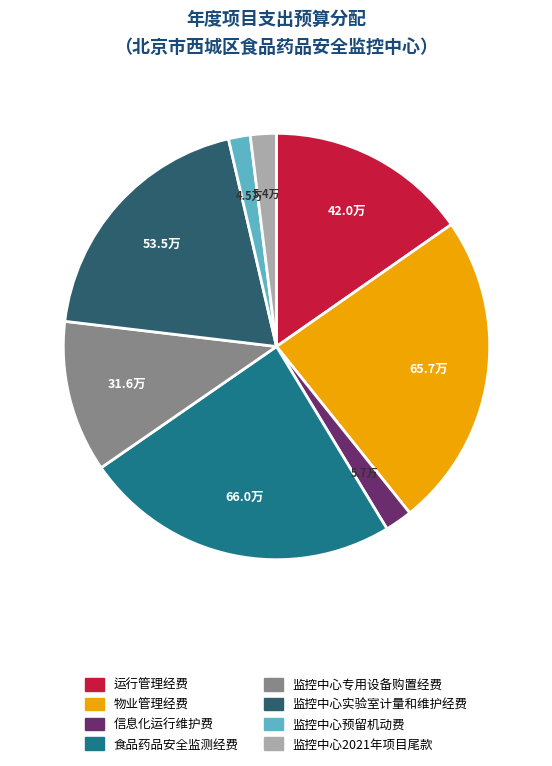

Count the number of slices in the pie.

8